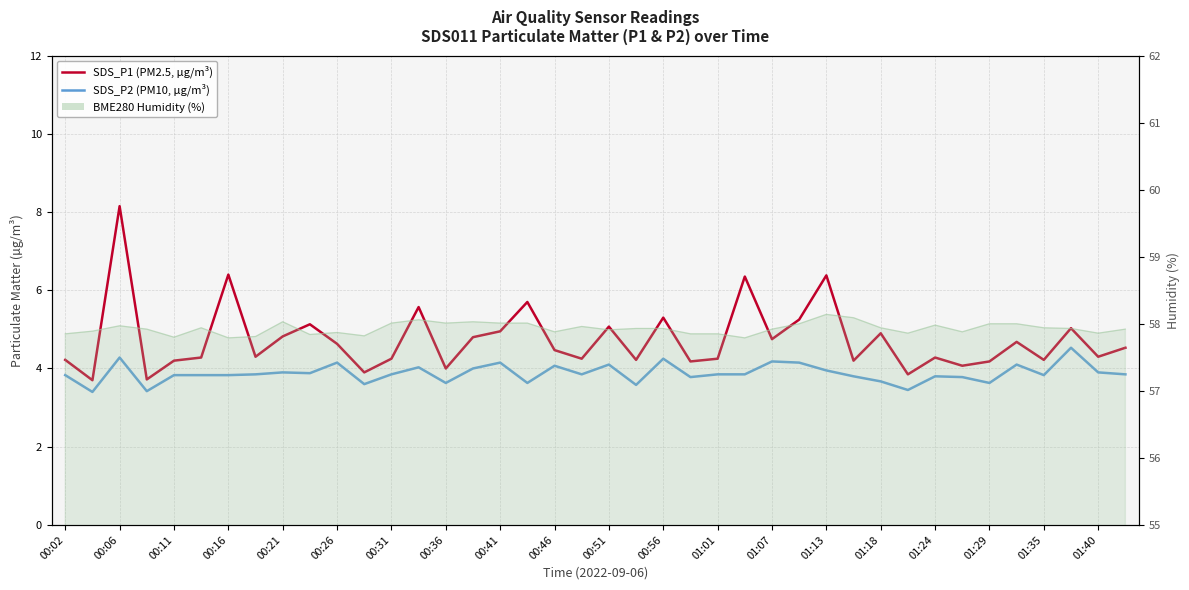

What is the difference between the highest and lowest values at 00:51?

1.0